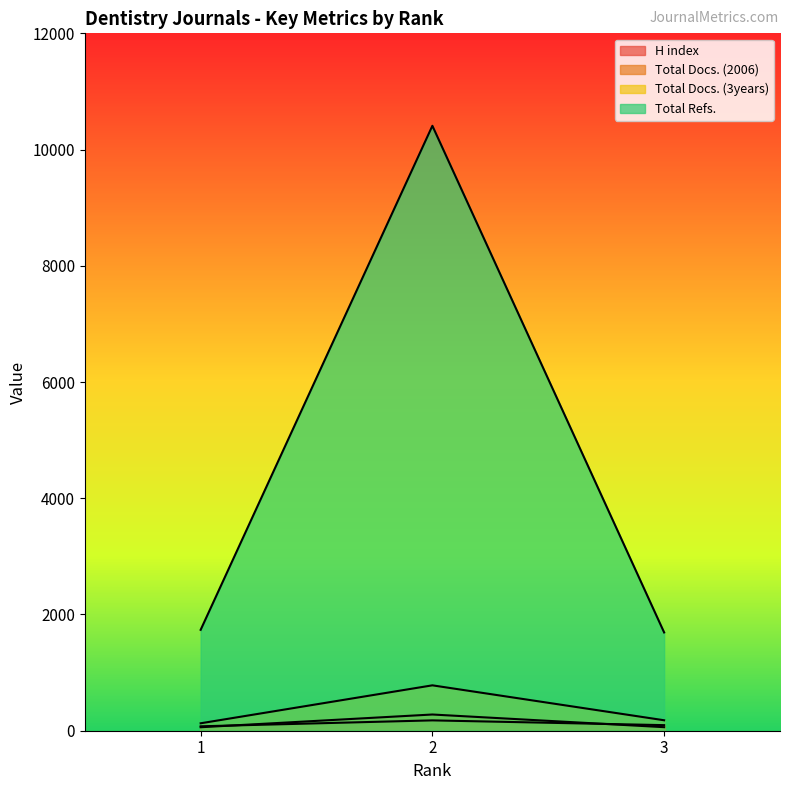

What are all the series names shown in the legend?

H index, Total Docs. (2006), Total Docs. (3years), Total Refs.